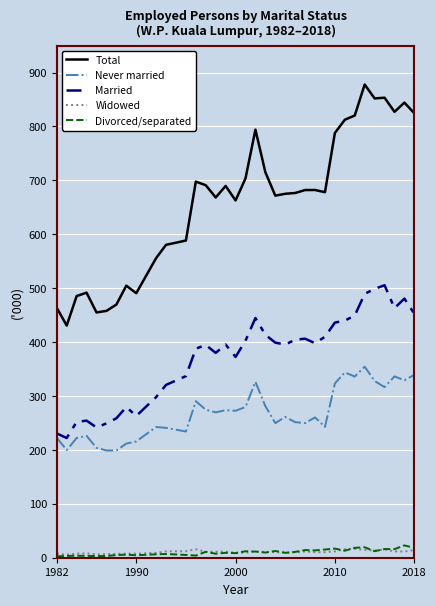

What is the maximum value for Total?

877.8